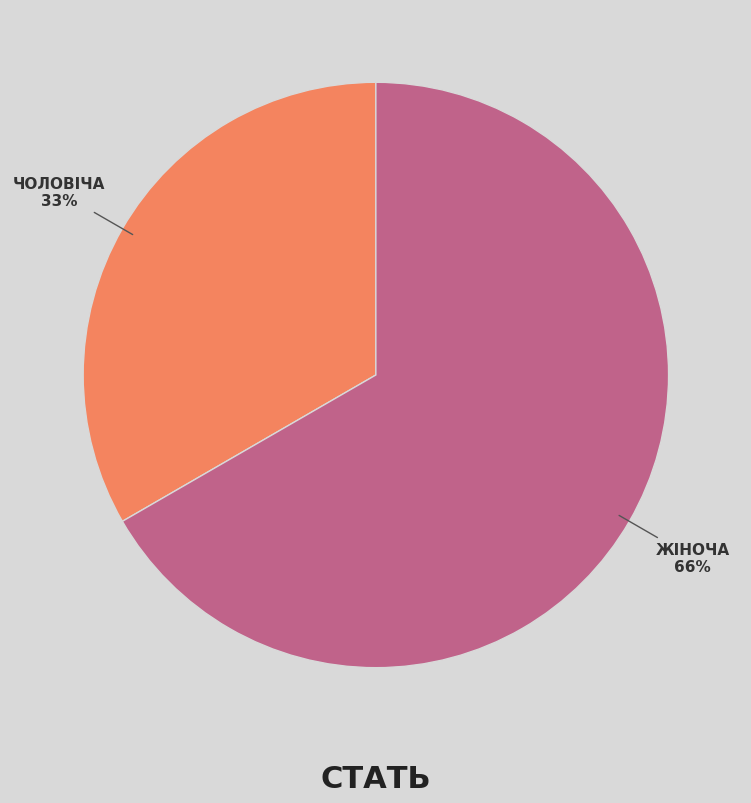

To the nearest percent, what percentage of the pie is Чоловіча?

33%